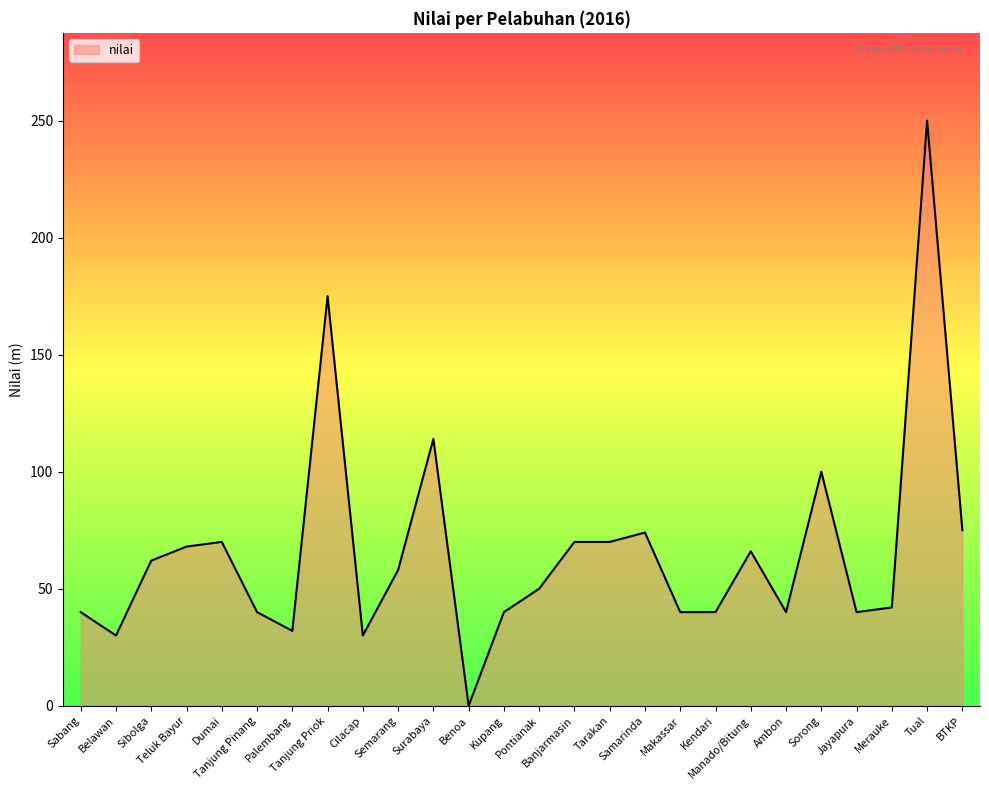

Which category has the lowest value across all series?

Benoa